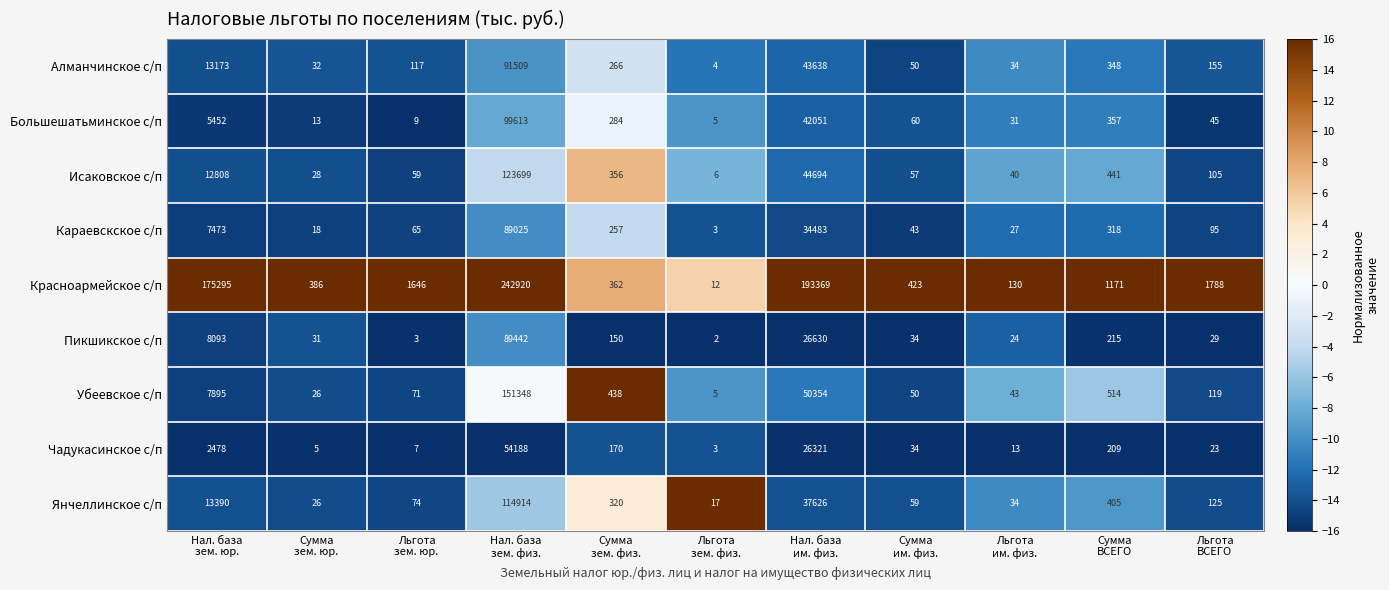

Rank the series by their maximum value, from highest to lowest.

Красноармейское с/п, Убеевское с/п, Исаковское с/п, Янчеллинское с/п, Большешатьминское с/п, Алманчинское с/п, Пикшикское с/п, Караевскское с/п, Чадукасинское с/п